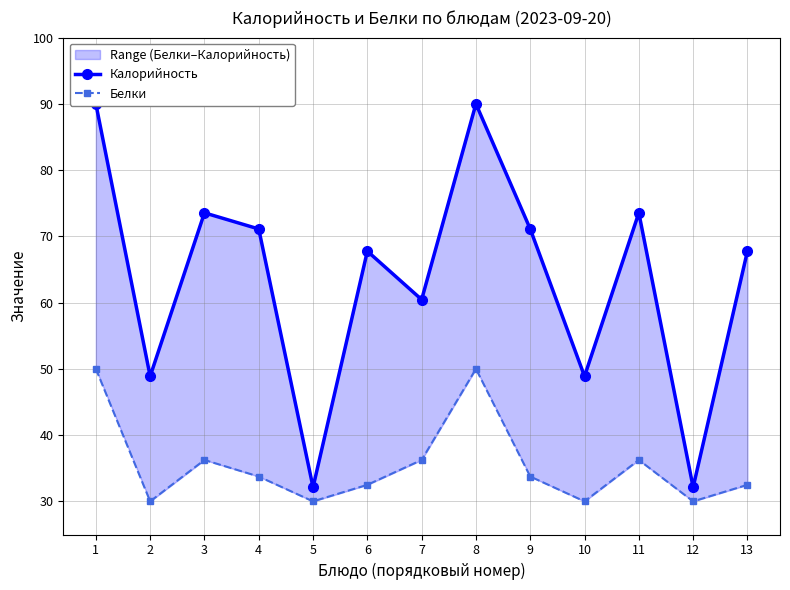

True or false: Калорийность and Белки cross at least once.

False